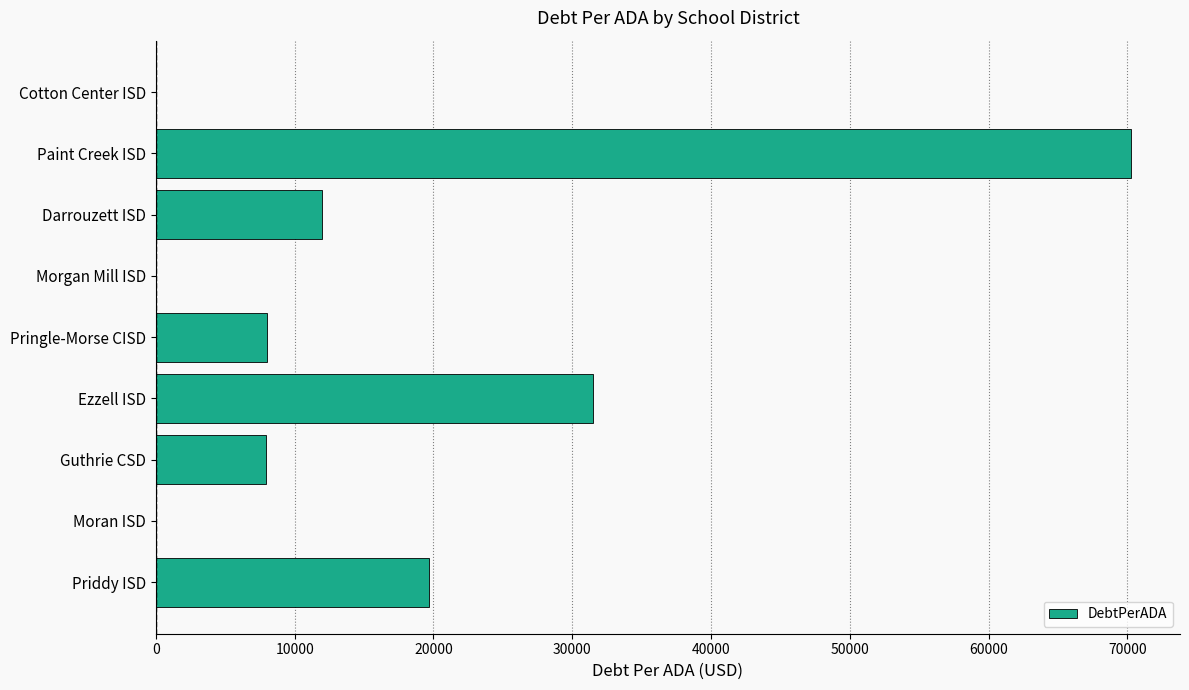

Which has a higher value, Moran ISD or Ezzell ISD?

Ezzell ISD